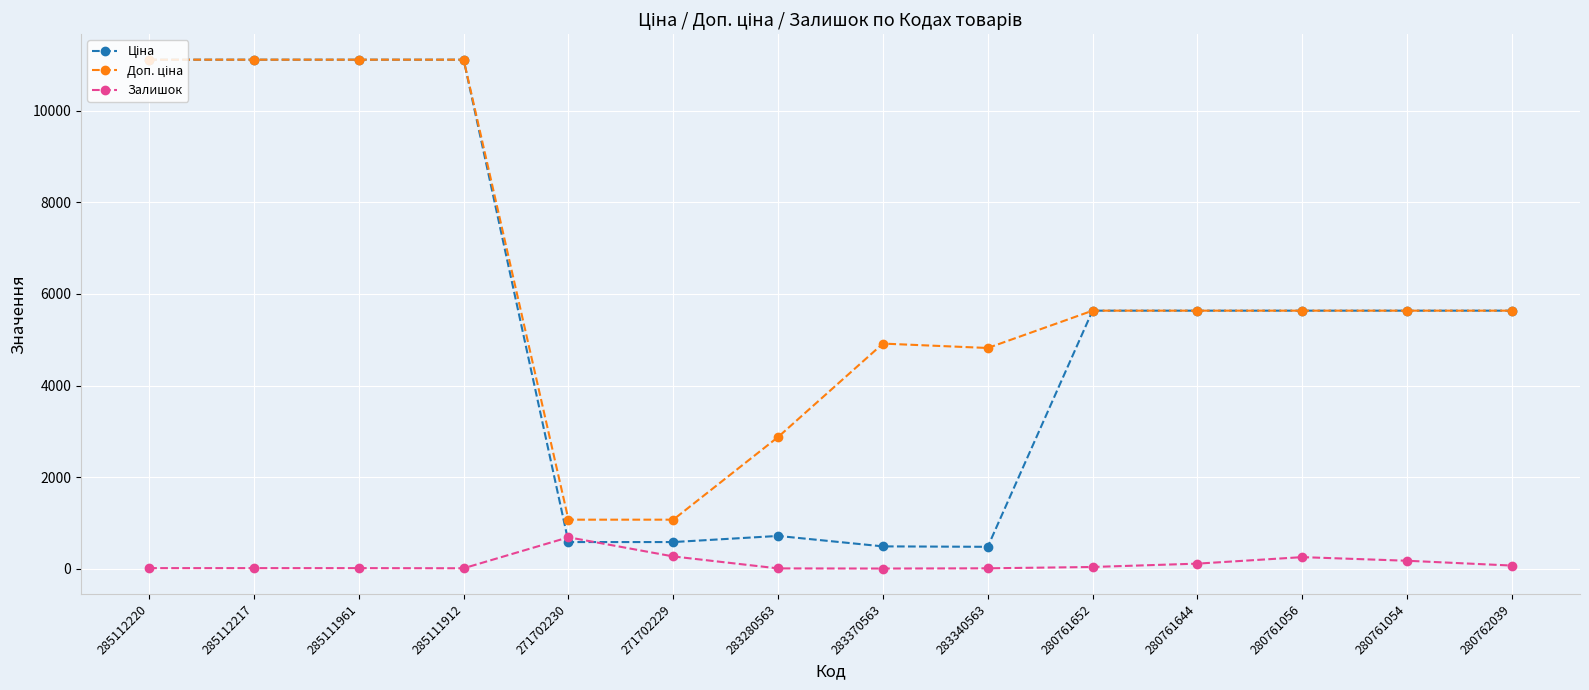

At how many categories does at least one series exceed 2085?

12